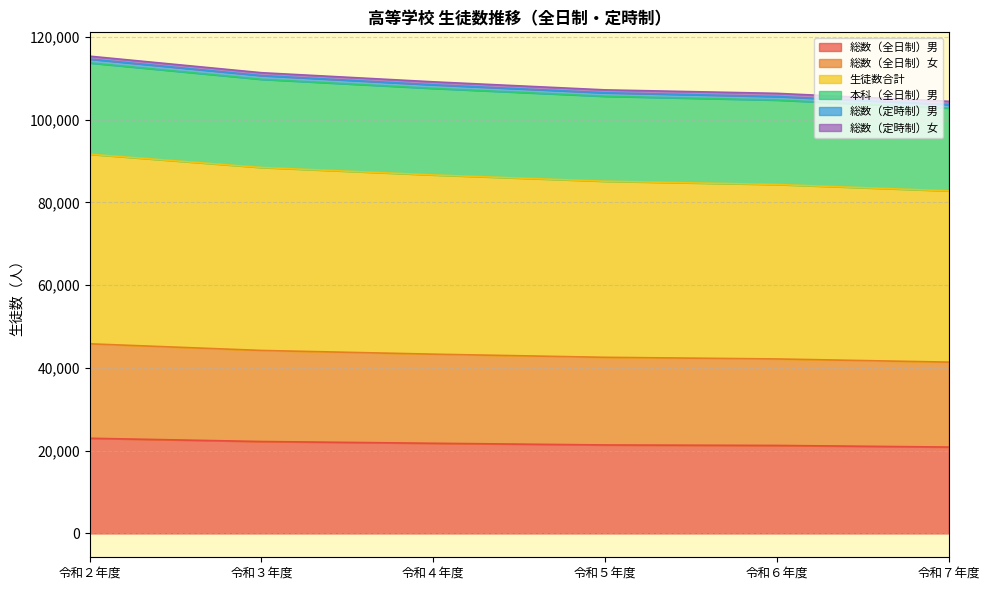

The value of 総数（全日制）男 at 令和６年度 is 21264. True or false?

True